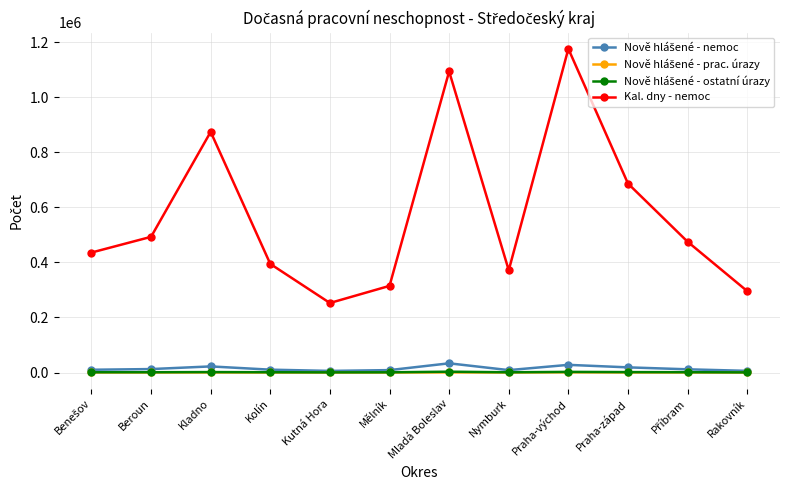

Which series has the widest spread of values?

Kal. dny - nemoc